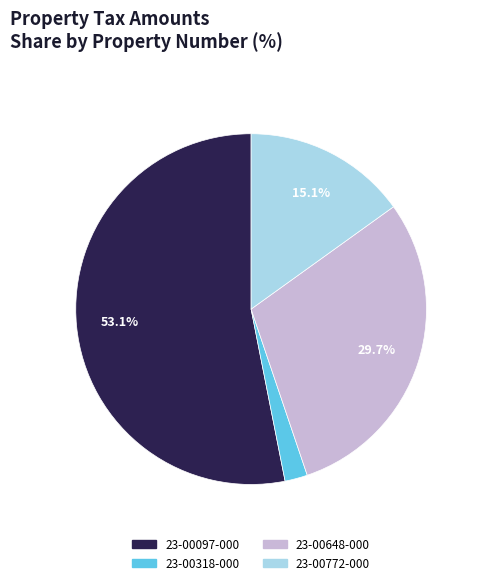

Does 23-00772-000 represent more than half of the total?

No